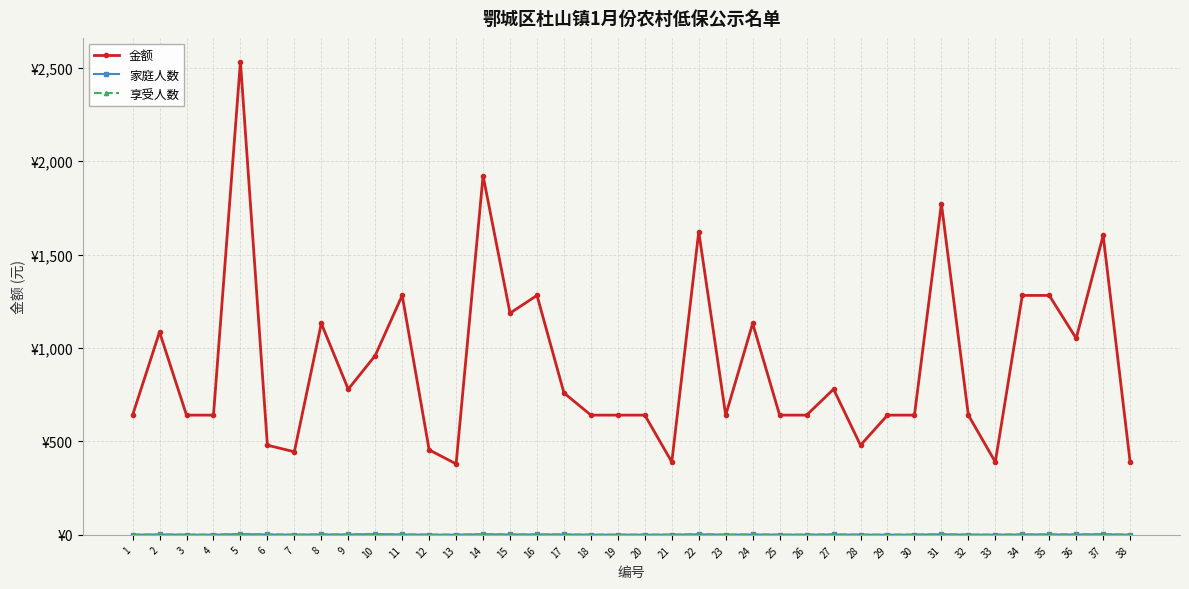

Does the chart have visible grid lines?

Yes